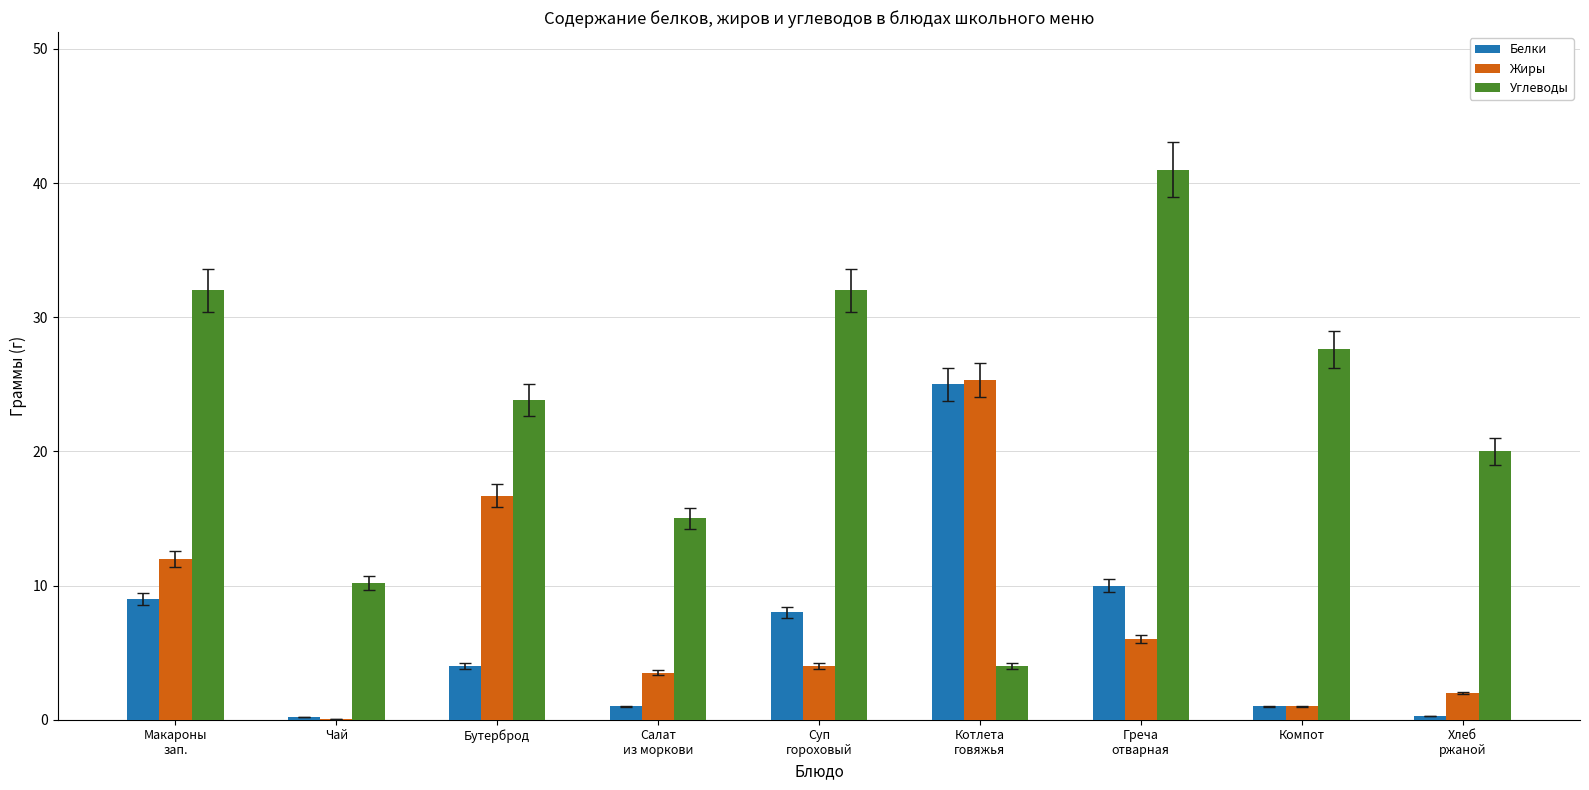

Is it true that Жиры equals 42.0 at Котлета
говяжья?

False